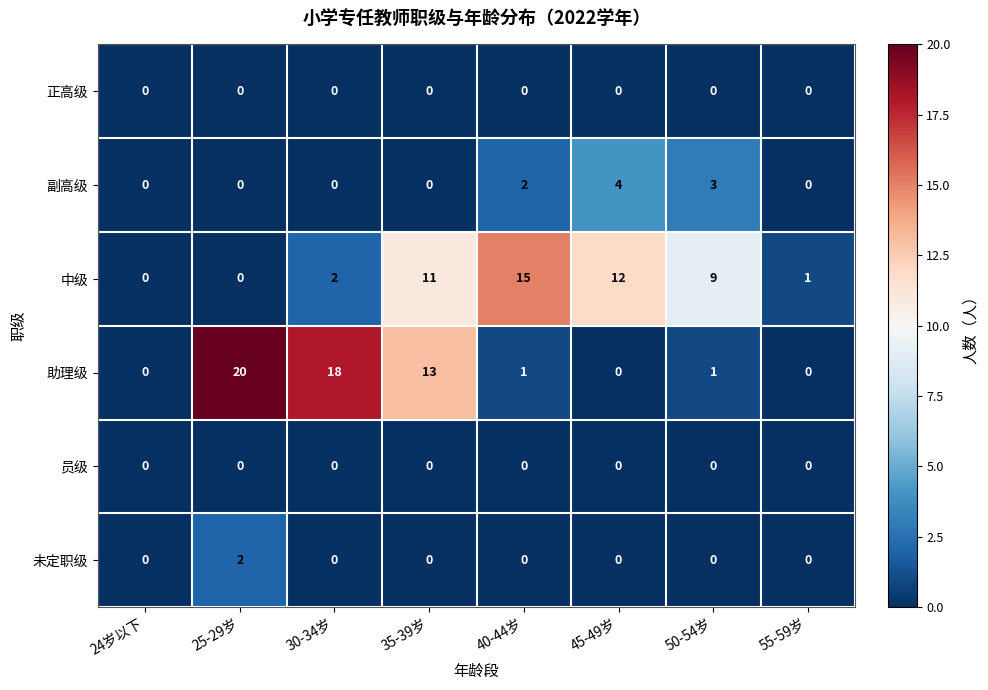

What is the difference between the 中级 values at 55-59岁 and 50-54岁?

8